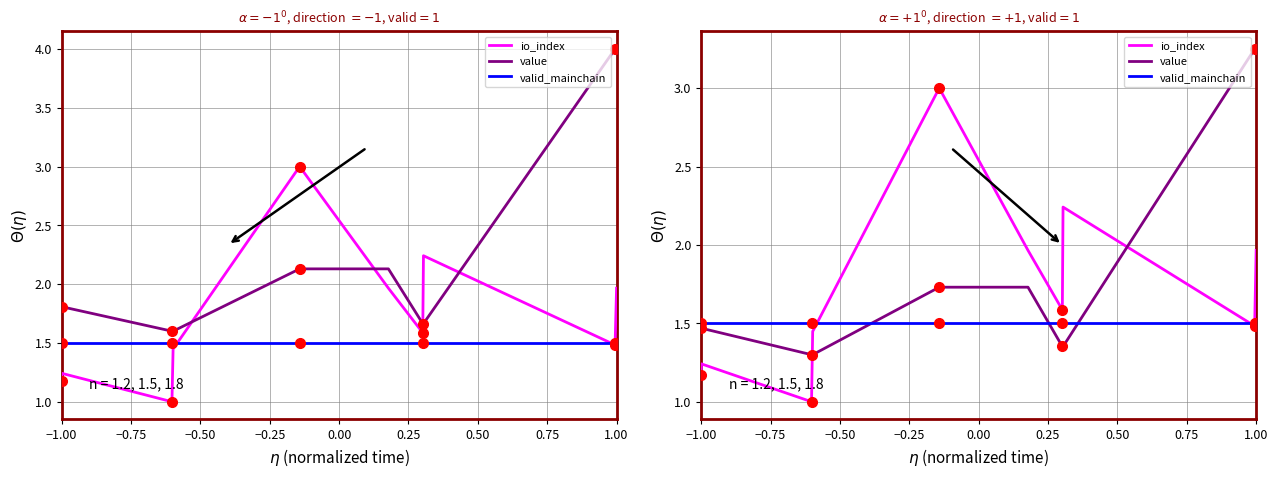

Reading left to right, extract all data points from this chart.

io_index: 1.2	1.2	1.0	1.4	3.0	2.0	1.6	2.2	1.5	2.0
value: 1.5	1.5	1.3	1.3	1.7	1.7	1.4	1.4	3.2	3.2
valid_mainchain: 1.5	1.5	1.5	1.5	1.5	1.5	1.5	1.5	1.5	1.5